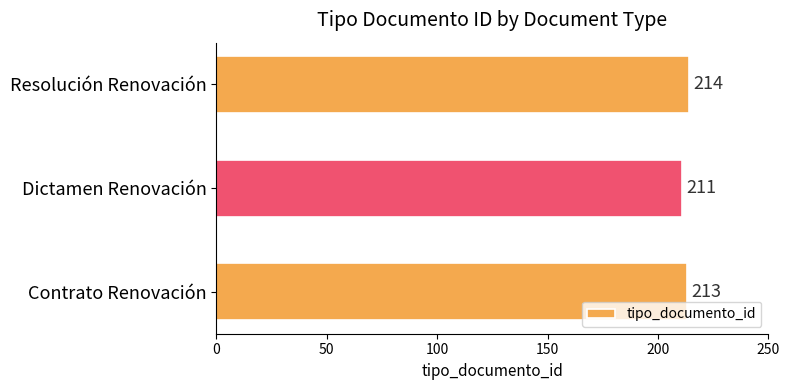

Reading bottom to top, transcribe all the data shown in this chart.

Contrato Renovación=213	Dictamen Renovación=211	Resolución Renovación=214